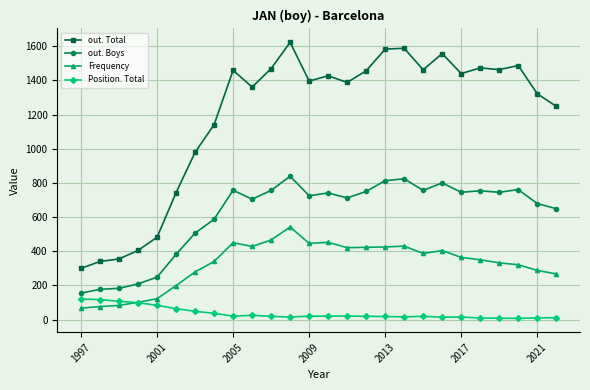

How many lines are shown in the chart?

4